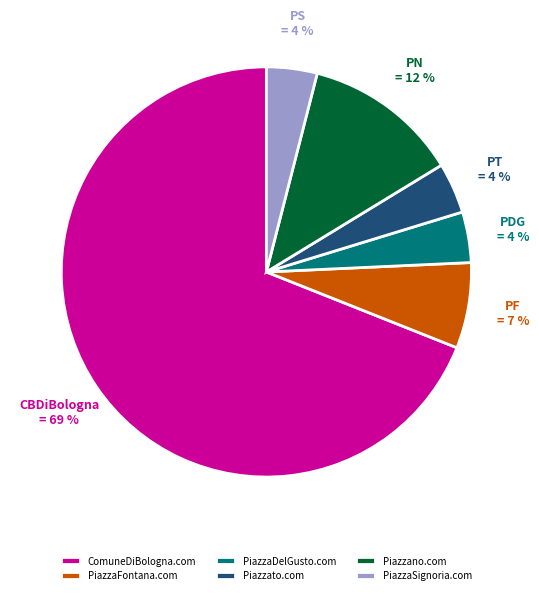

What is the largest slice in the pie chart?

ComuneDiBologna.com